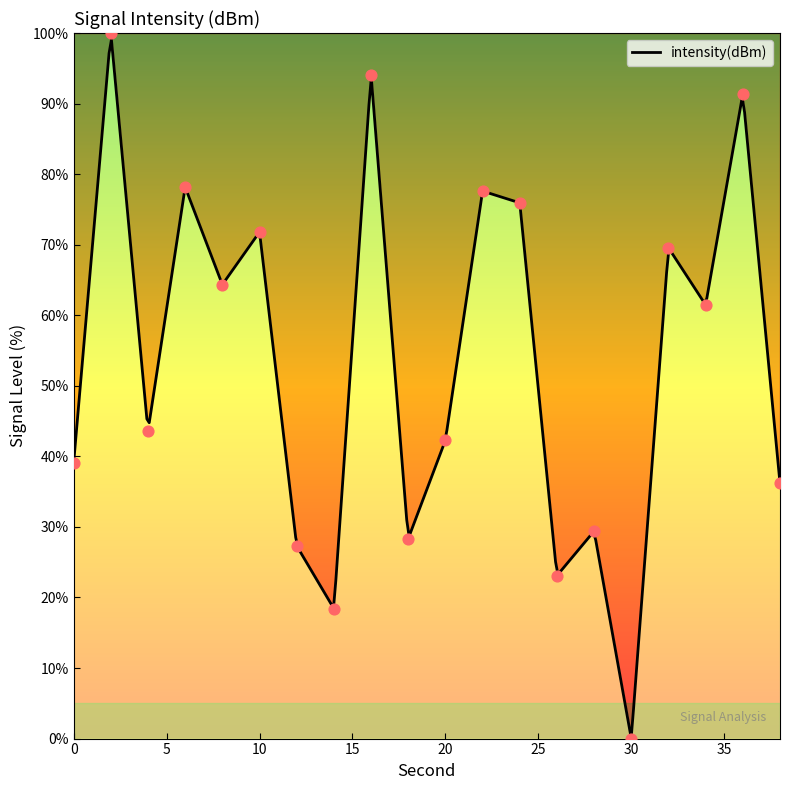

Which has a higher value, 12 or 38?

38